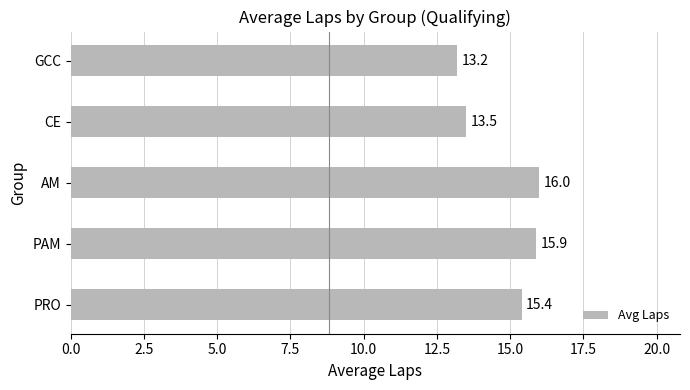

List the labels in order of value, smallest first.

GCC, CE, PRO, PAM, AM